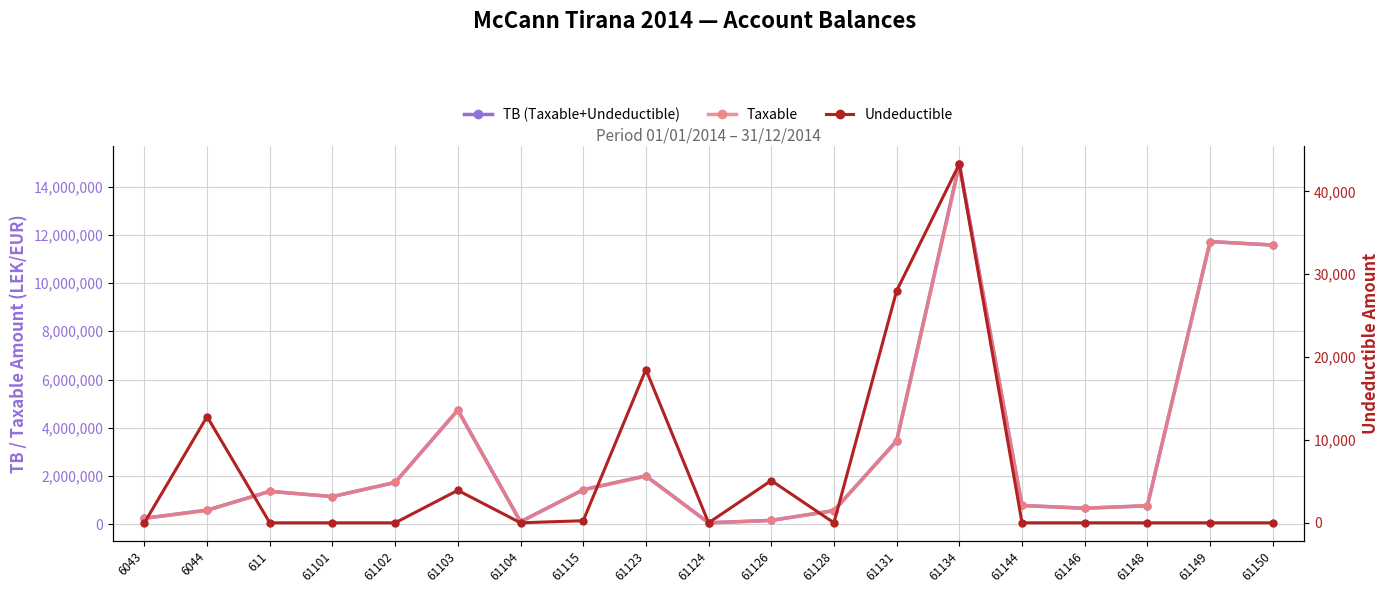

Between 61101 and 6044, which is larger?

61101